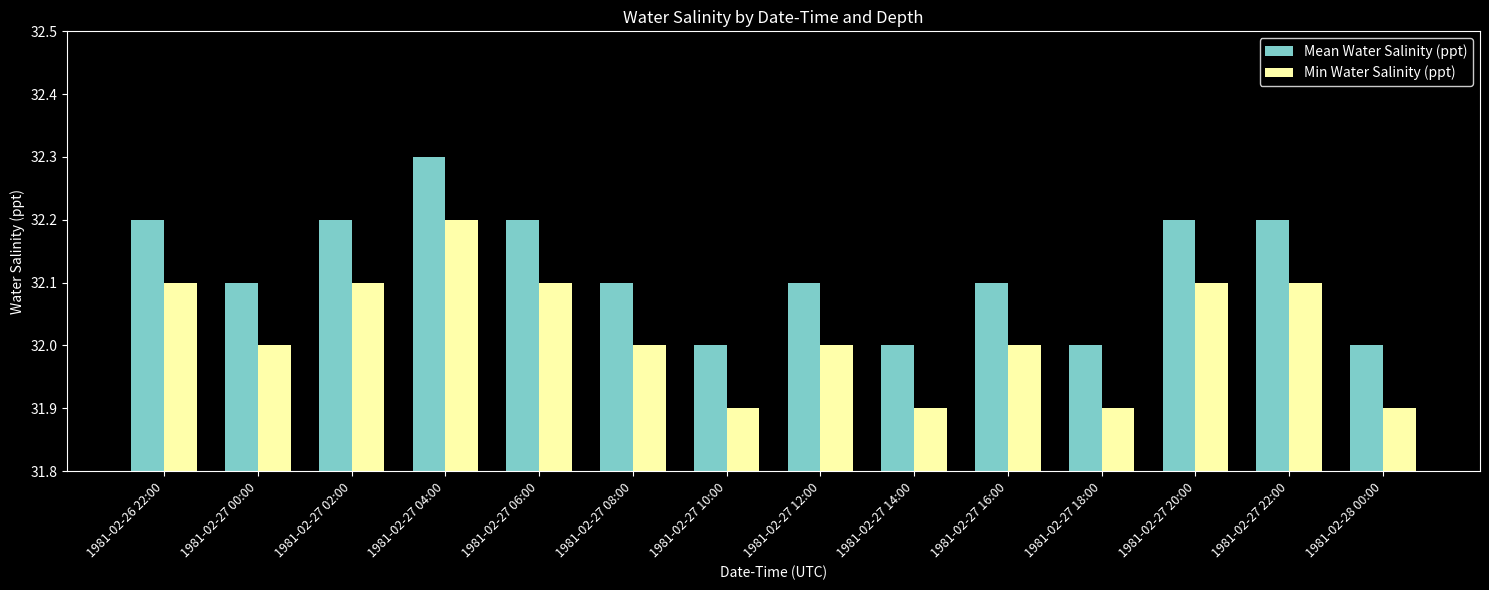

How many bars are there in each group?

2